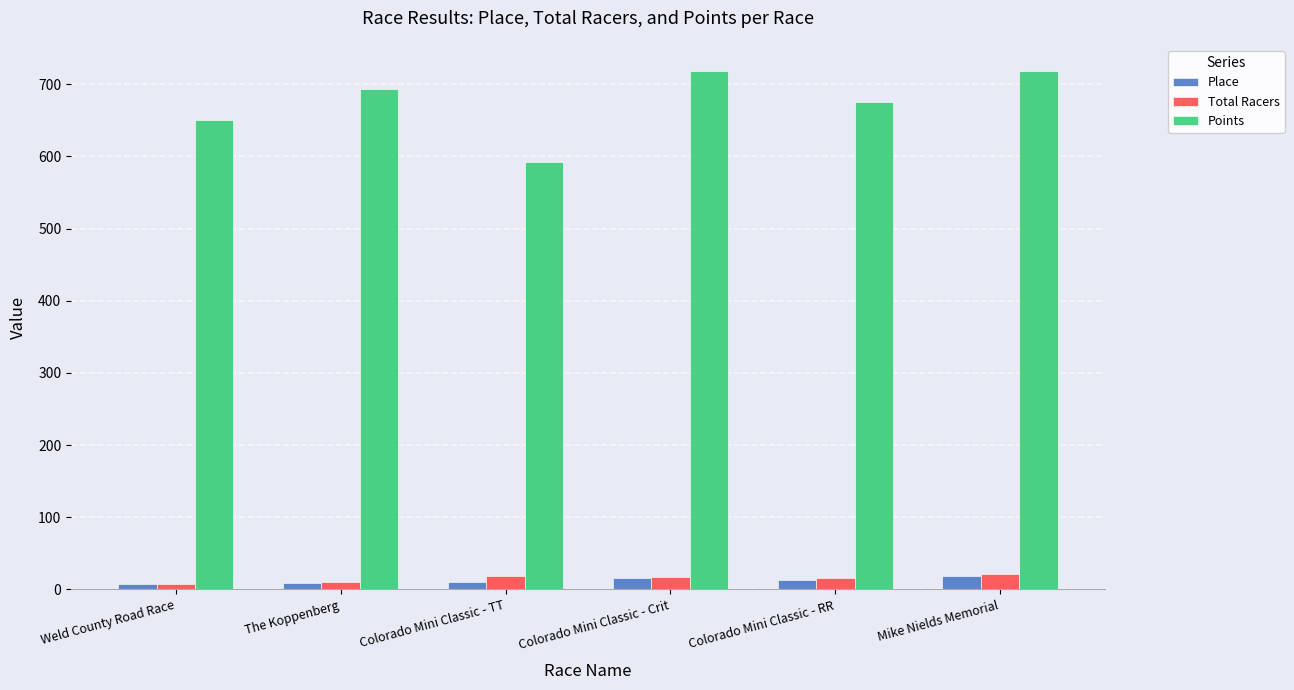

What are all the series names shown in the legend?

Place, Total Racers, Points